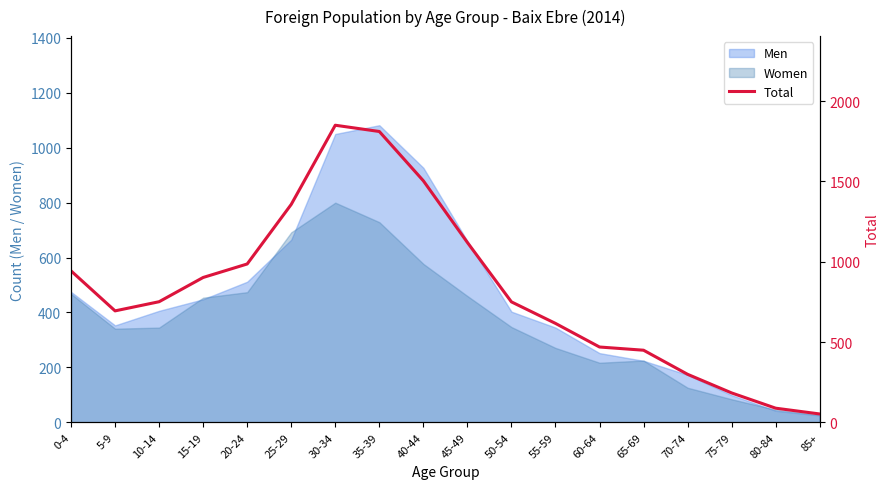

At which category does the data reach its first local peak?

30-34